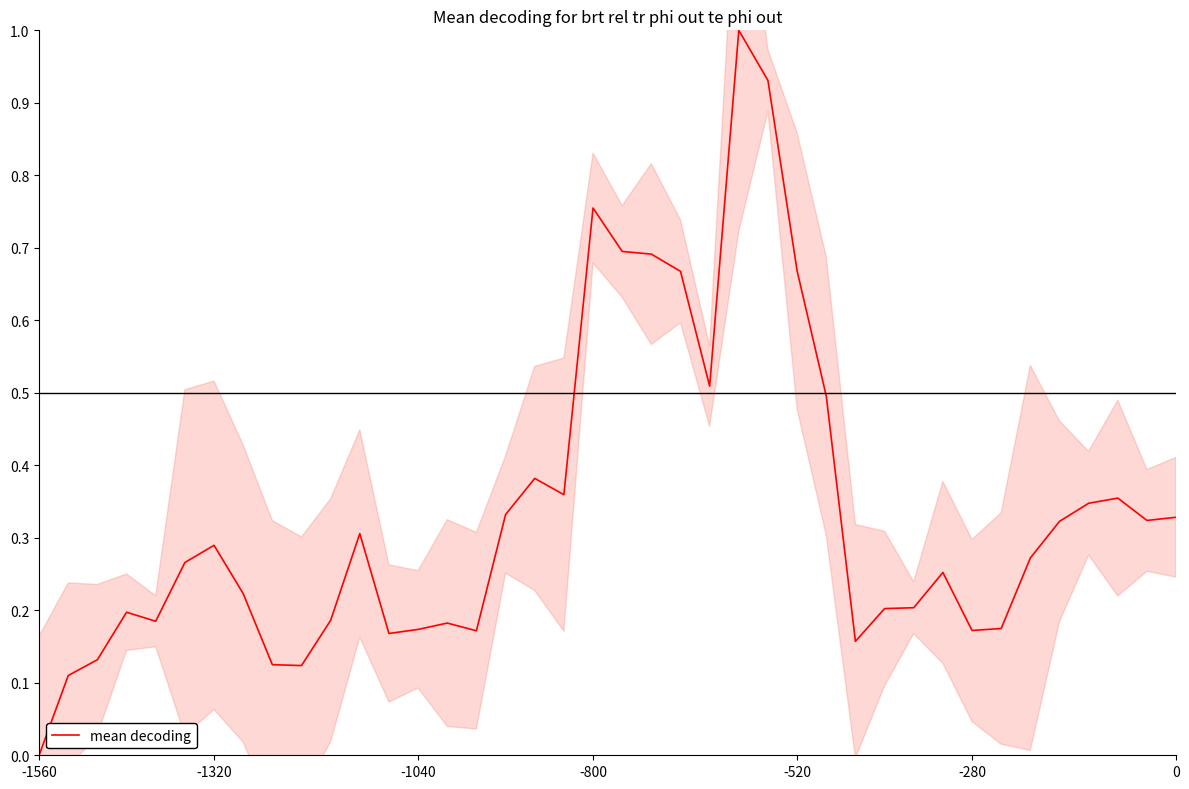

Count the number of values greater than 0.

39